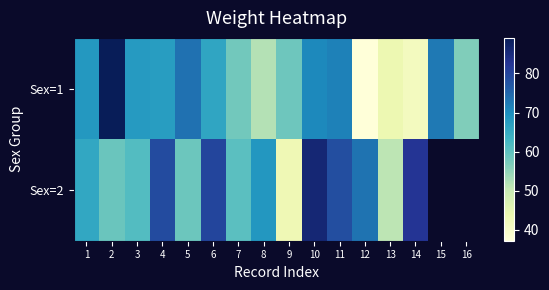

At 9, list the series in order from largest to smallest.

Sex=1, Sex=2